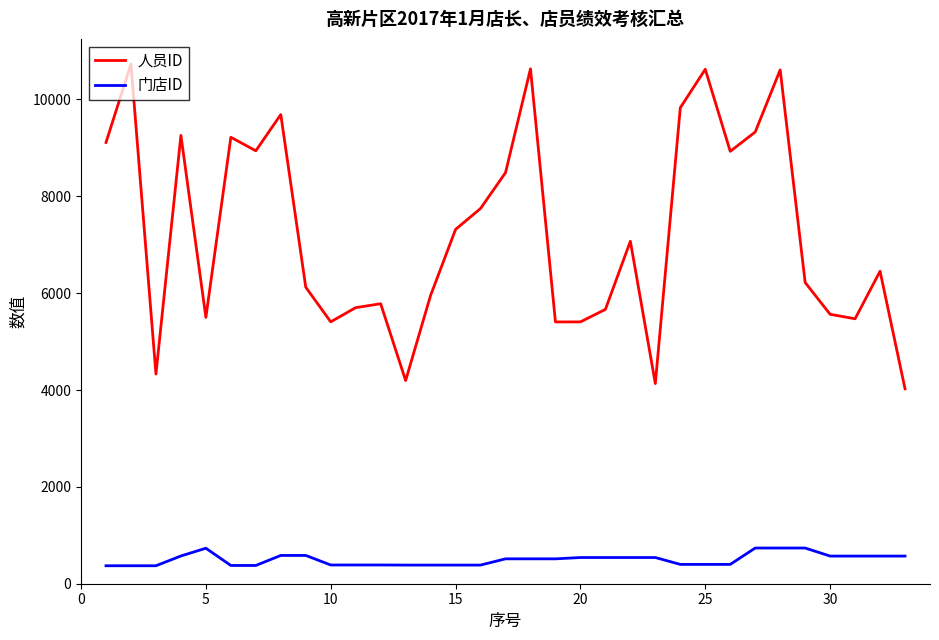

Which series has the widest spread of values?

人员ID